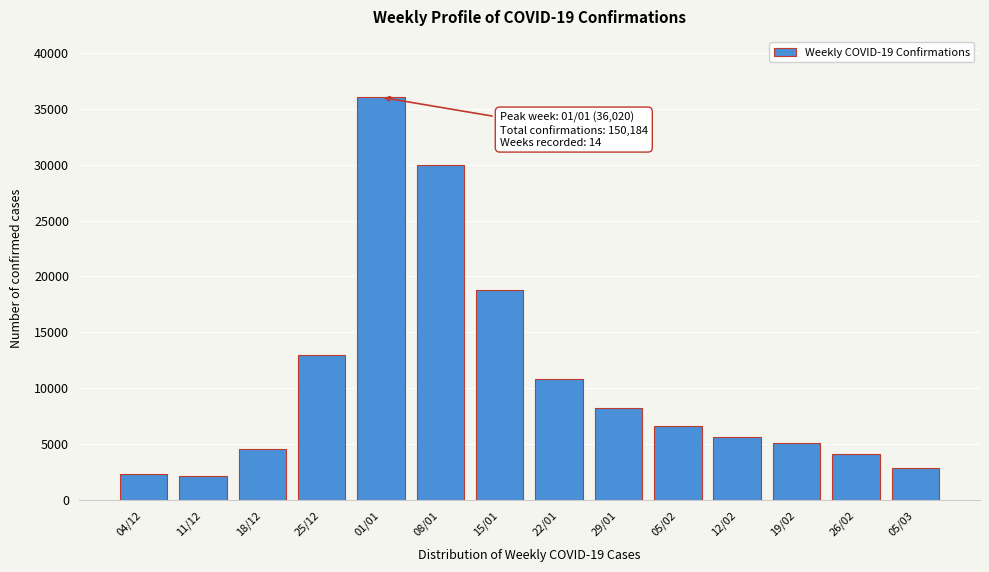

What is the minimum value shown in the chart?

2185